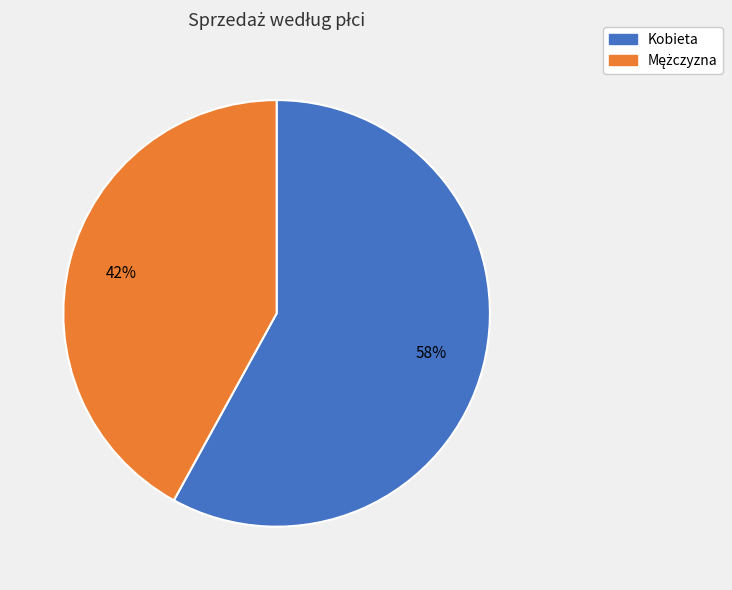

Which slice represents more than half of the pie?

Kobieta